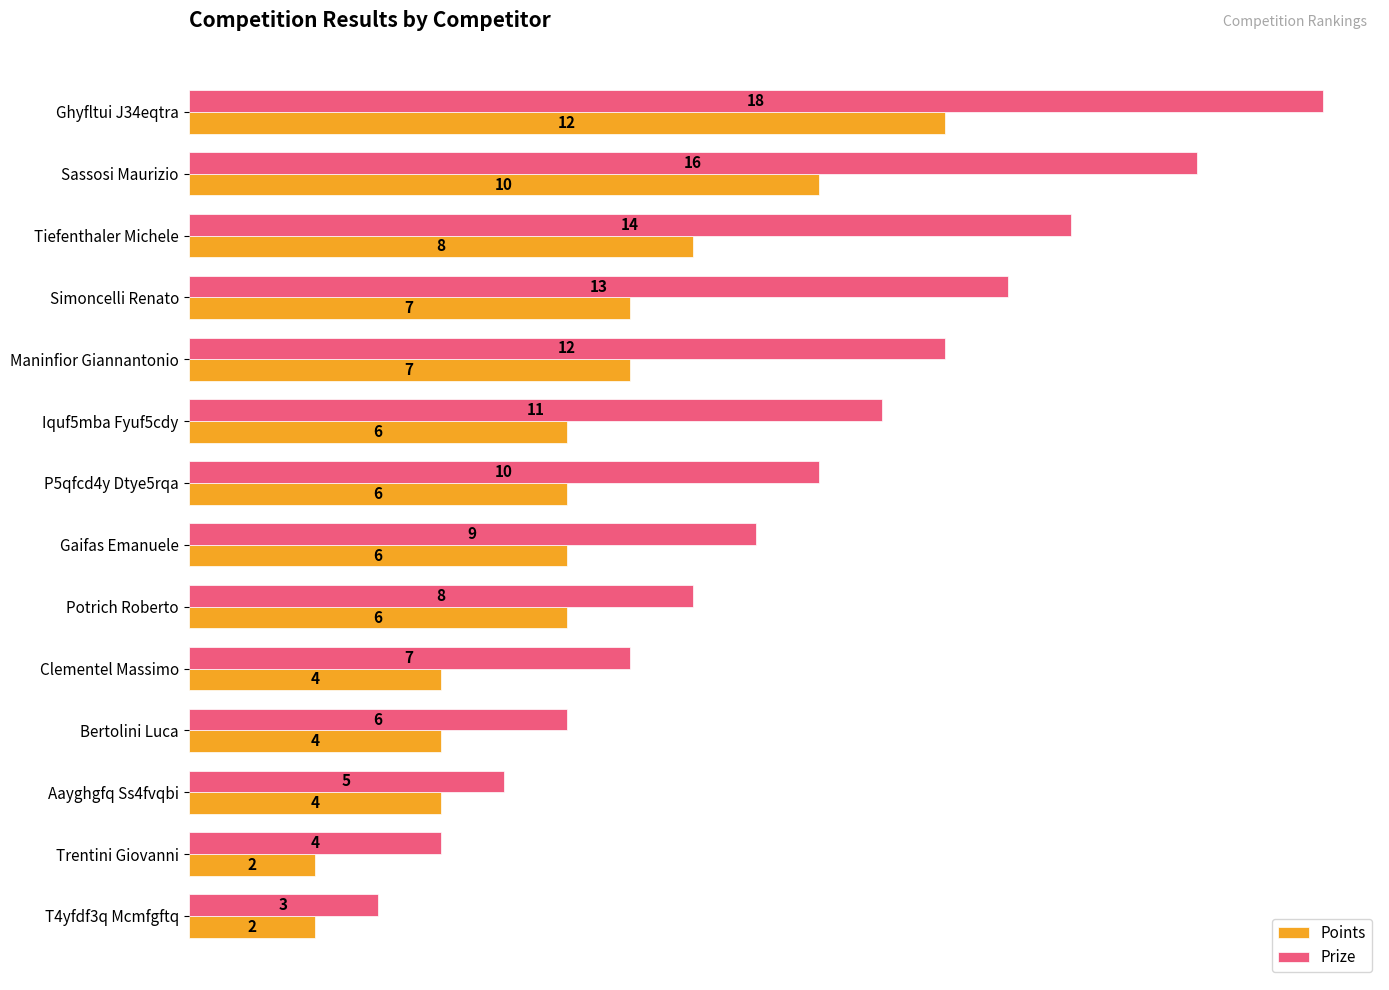

What is the sum of the Points values at T4yfdf3q Mcmfgftq and Maninfior Giannantonio?

9